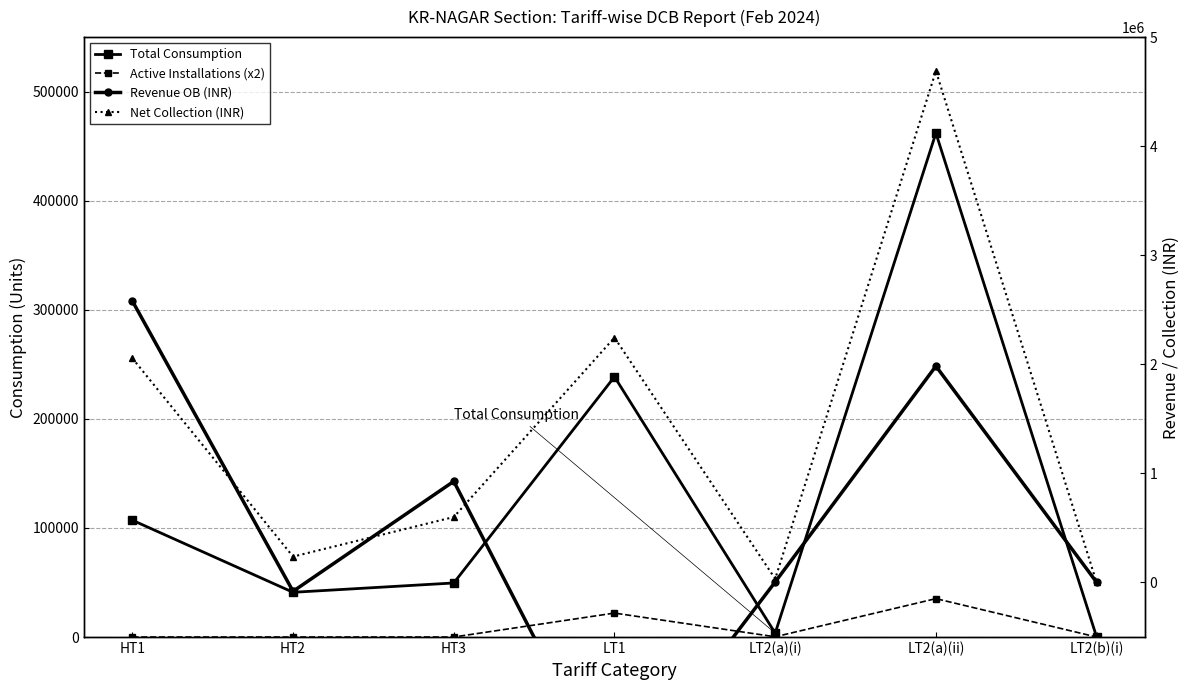

At which category does the chart reach its minimum across all series?

LT1